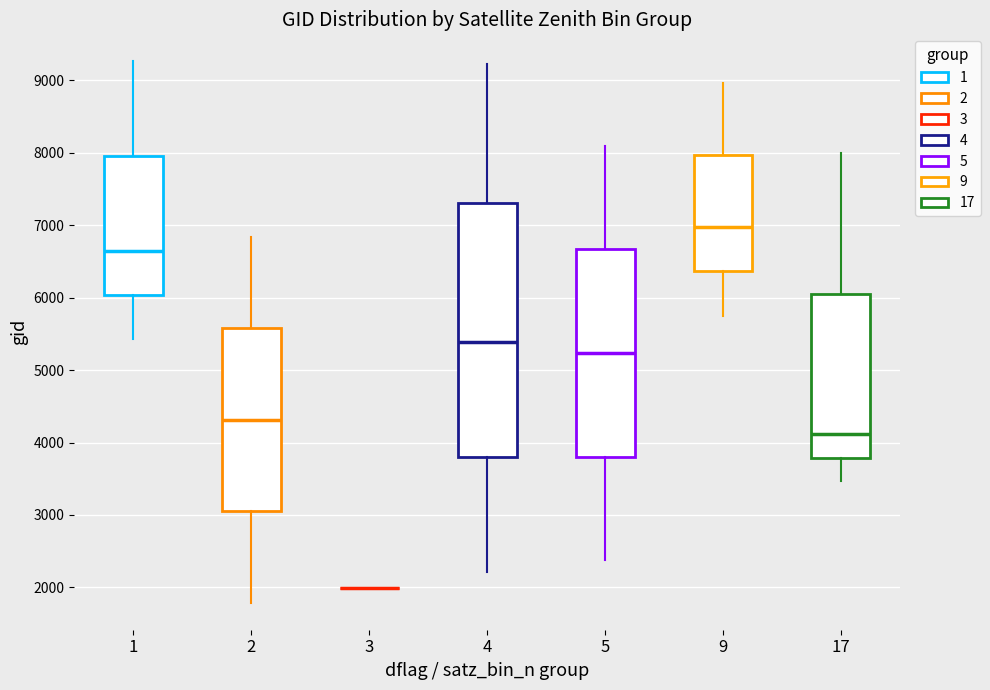

Comparing the boxes themselves (not the whiskers), which one is the tallest?

4